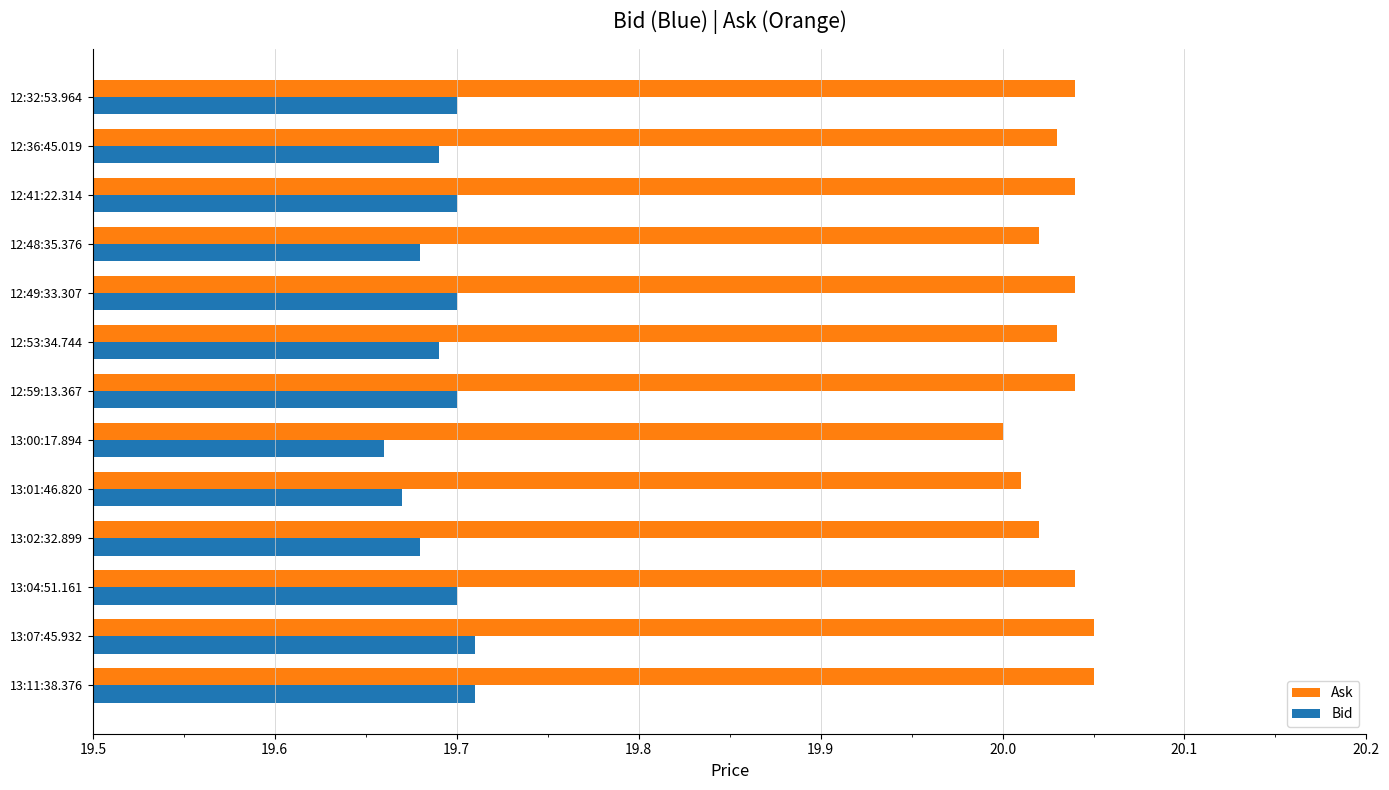

What is the sum of the Ask values at 12:48:35.376 and 12:49:33.307?

40.1